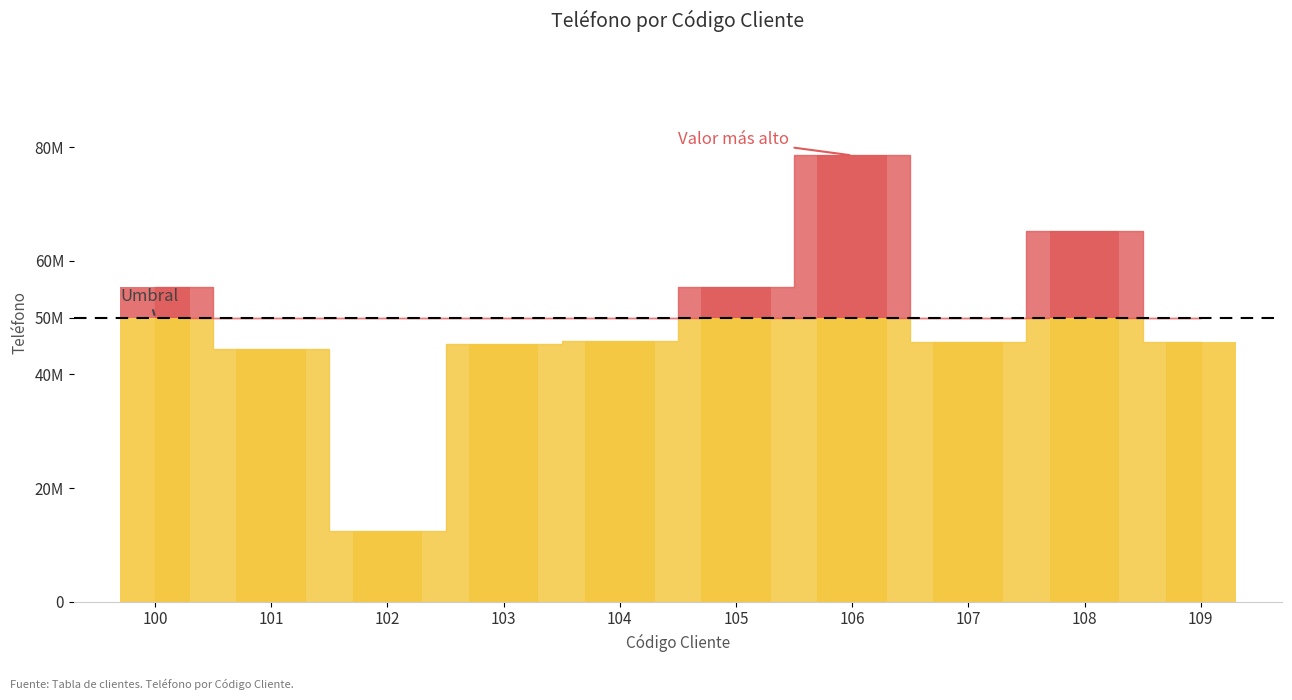

Rank the categories by value from highest to lowest.

106, 108, 105, 100, 104, 109, 107, 103, 101, 102